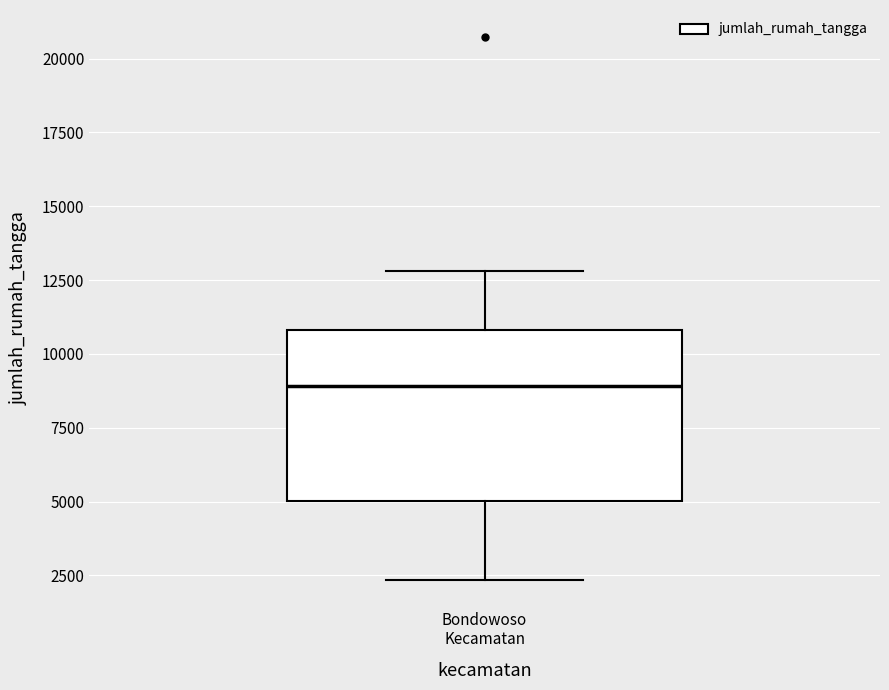

Transcribe this box plot: give where the median line is, the range the box spans, and where the two whiskers end, as read against the y-axis. The values are not printed on the chart, so give them approximately, as read against the axis.

median 9000, box 5000 to 11000, whiskers 2500 to 13000